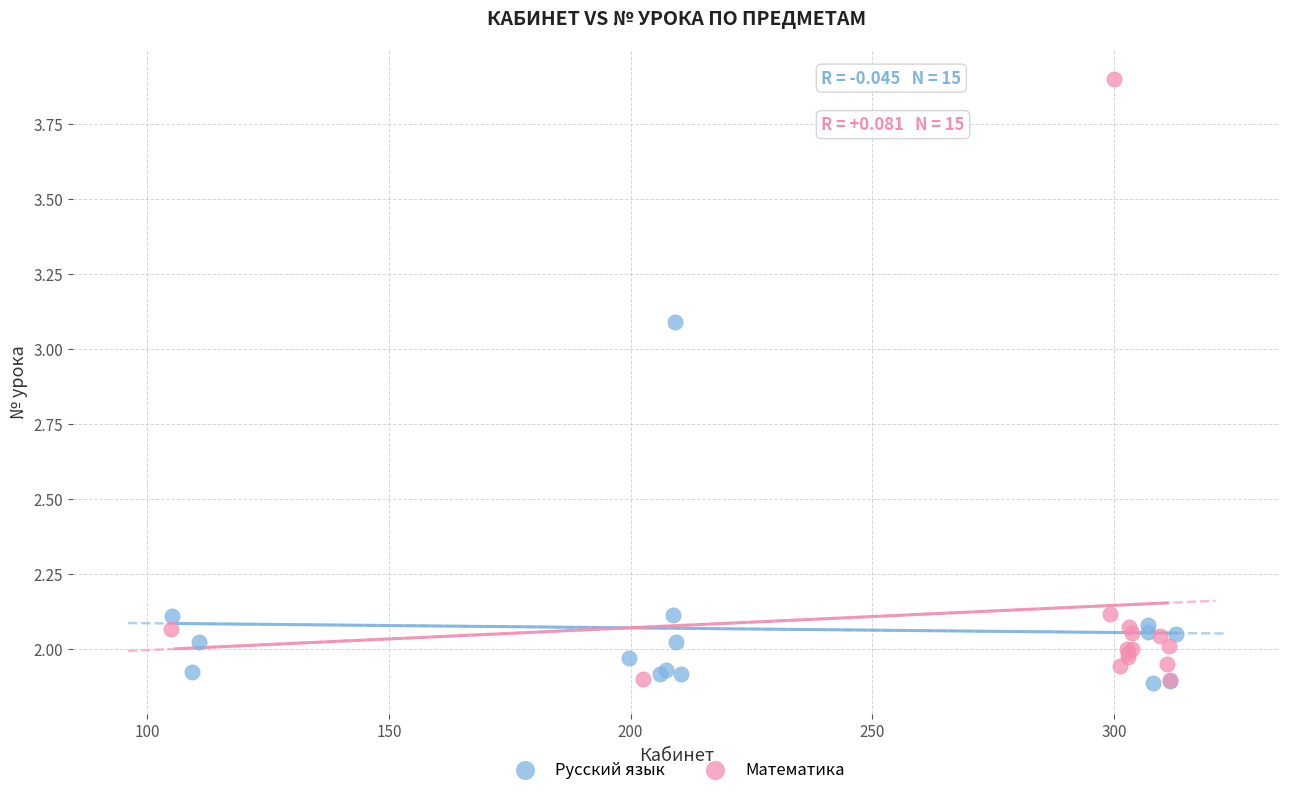

Which series has the largest Y range (max minus min)?

Математика